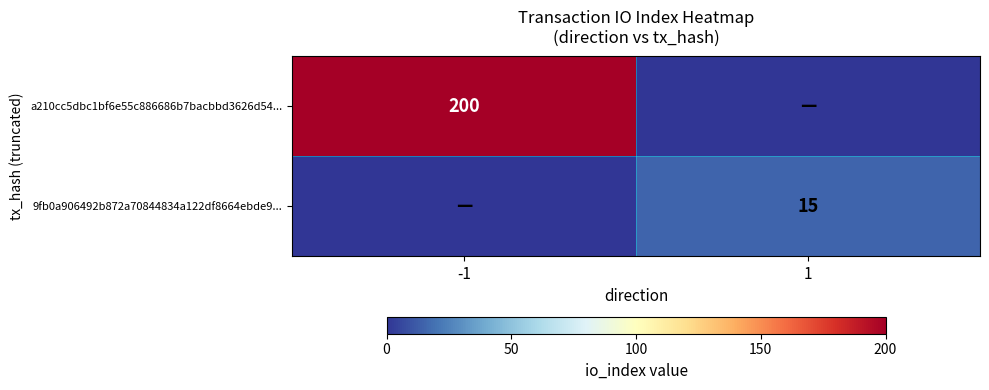

The value of a210cc5dbc1bf6e55c886686b7bacbbd3626d54... at -1 is 200. True or false?

True